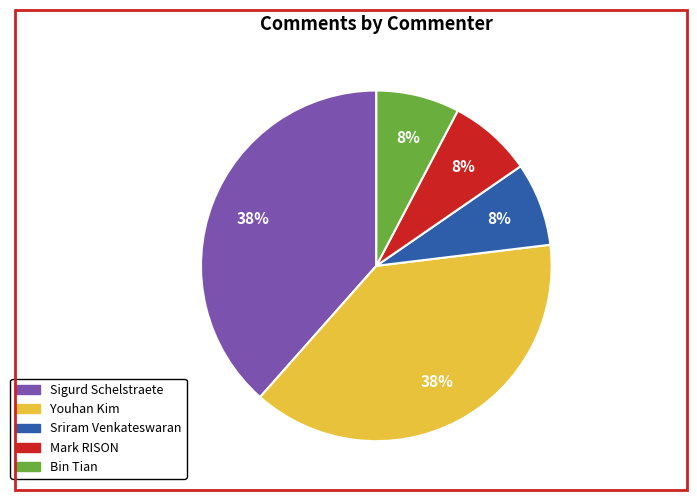

To the nearest percent, what is the average slice percentage?

20%